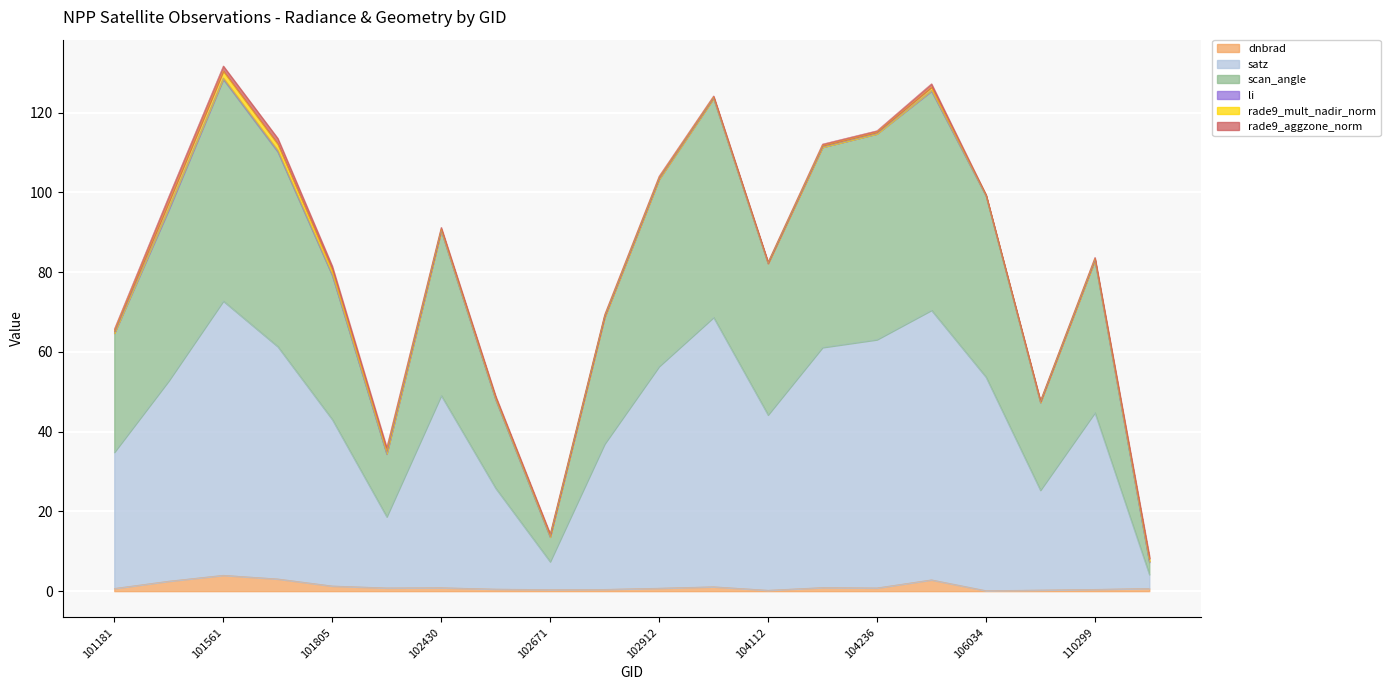

What is the minimum value shown in the chart?

0.1